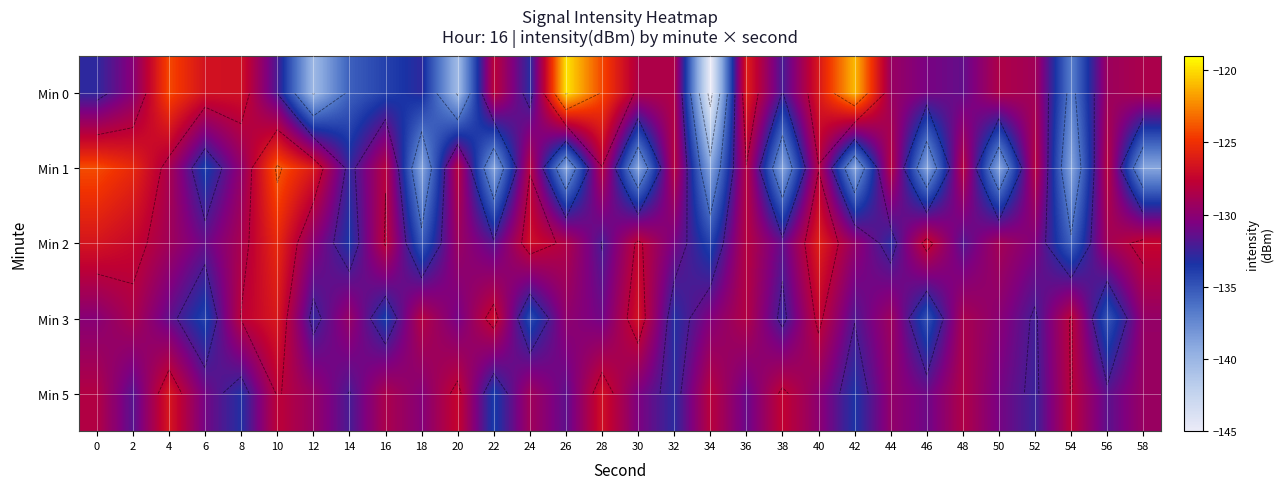

What is the approximate value of Min 5 at 10?

-127.8